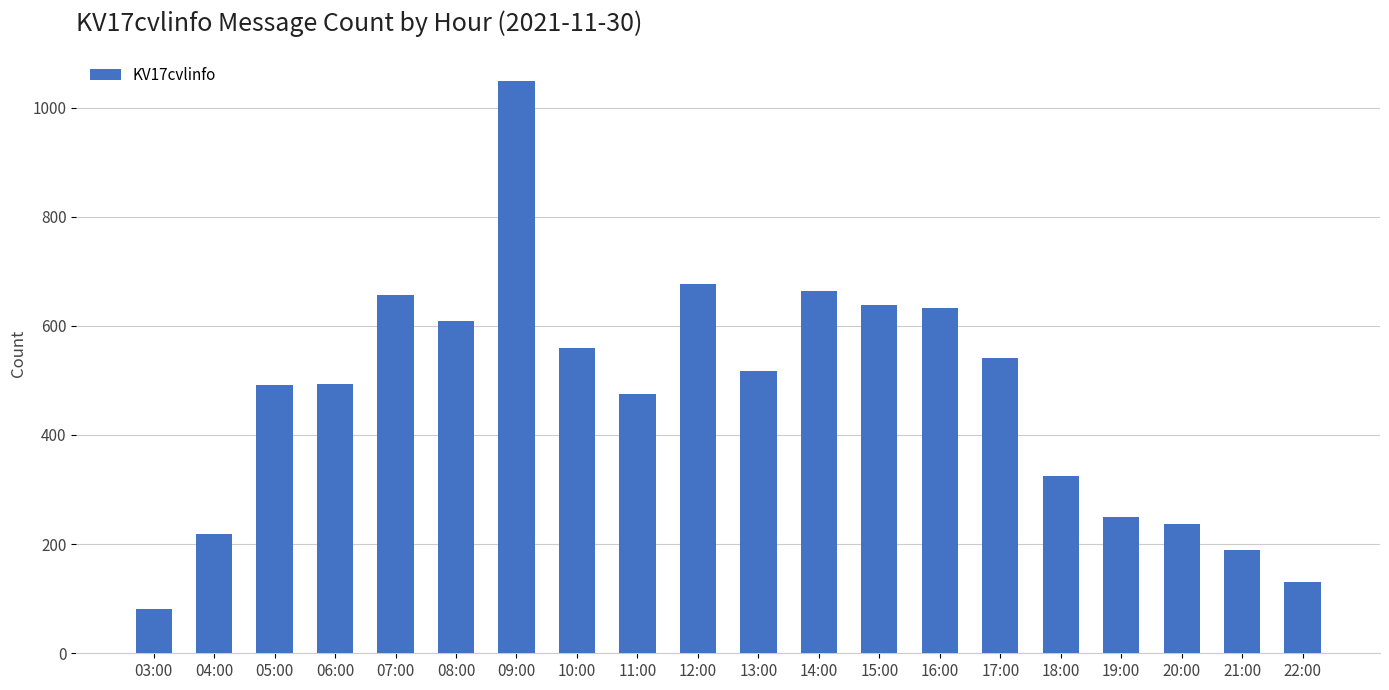

What is the label of the 1st bar from the right?

22:00